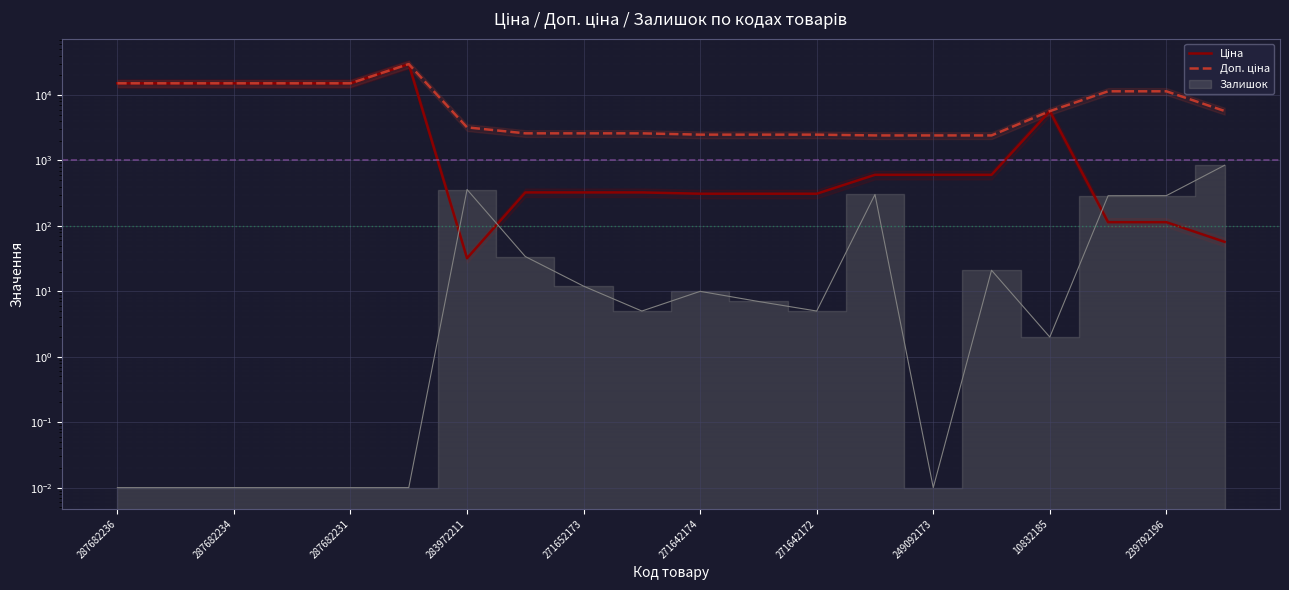

How many lines are shown in the chart?

2